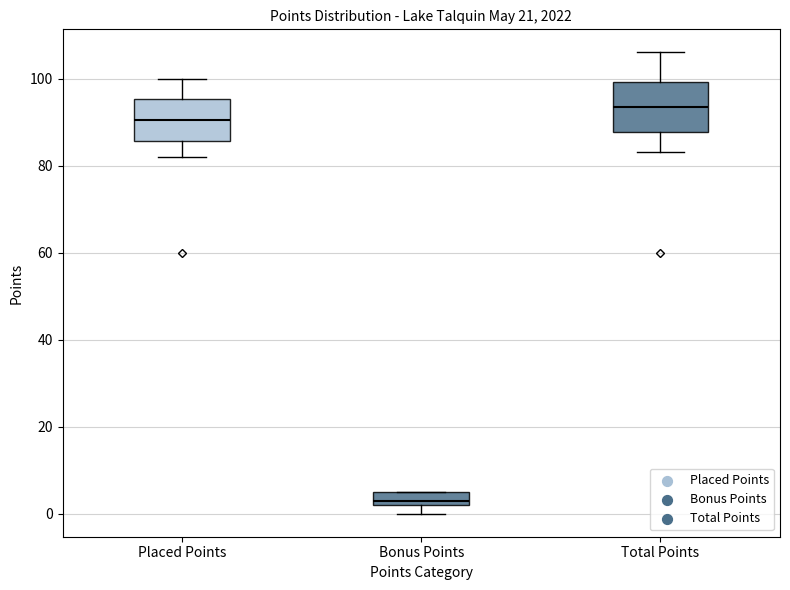

Where does the upper whisker of the box for Total Points end on the y-axis? The values are not printed on the chart, so give them approximately, as read against the axis.

106